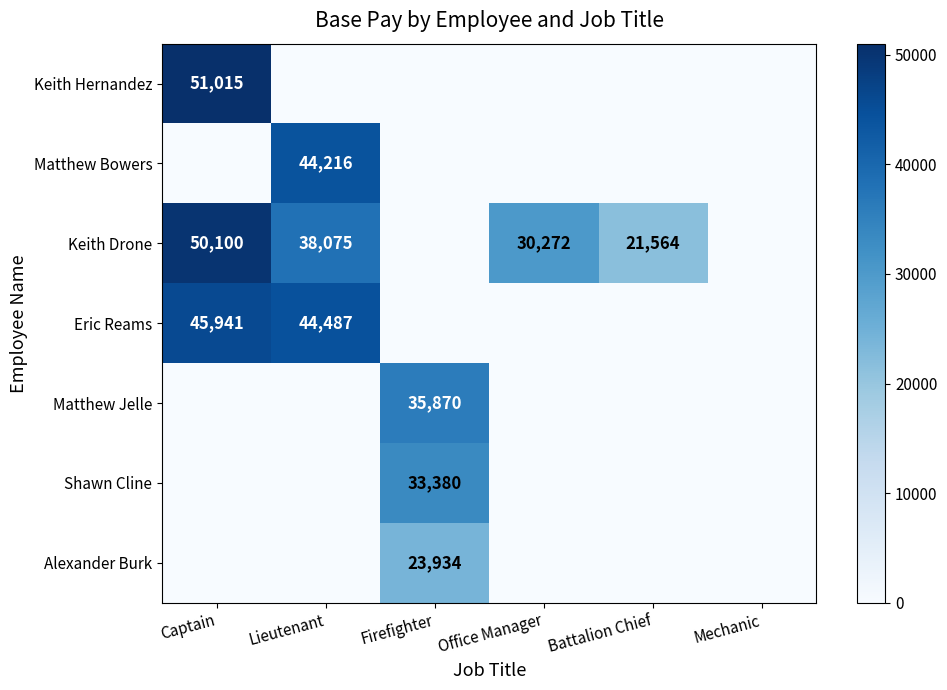

The value of Keith Drone at Battalion Chief is 8908. True or false?

False